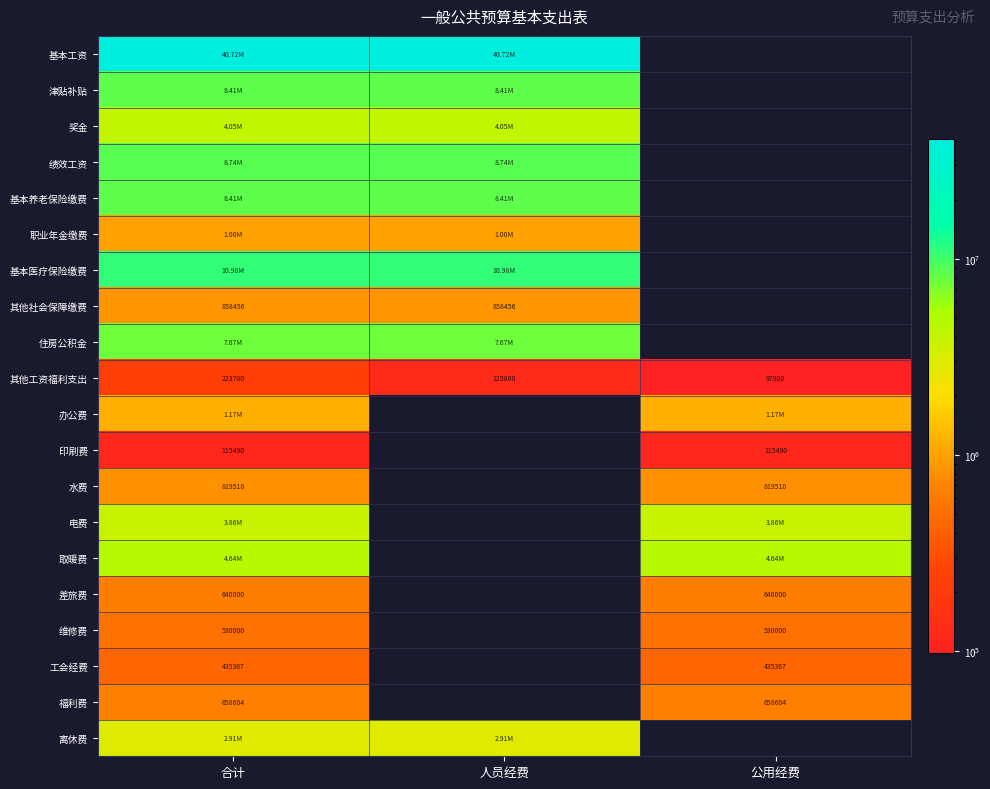

Where is 其他工资福利支出 nearest to the value 160800?

人员经费